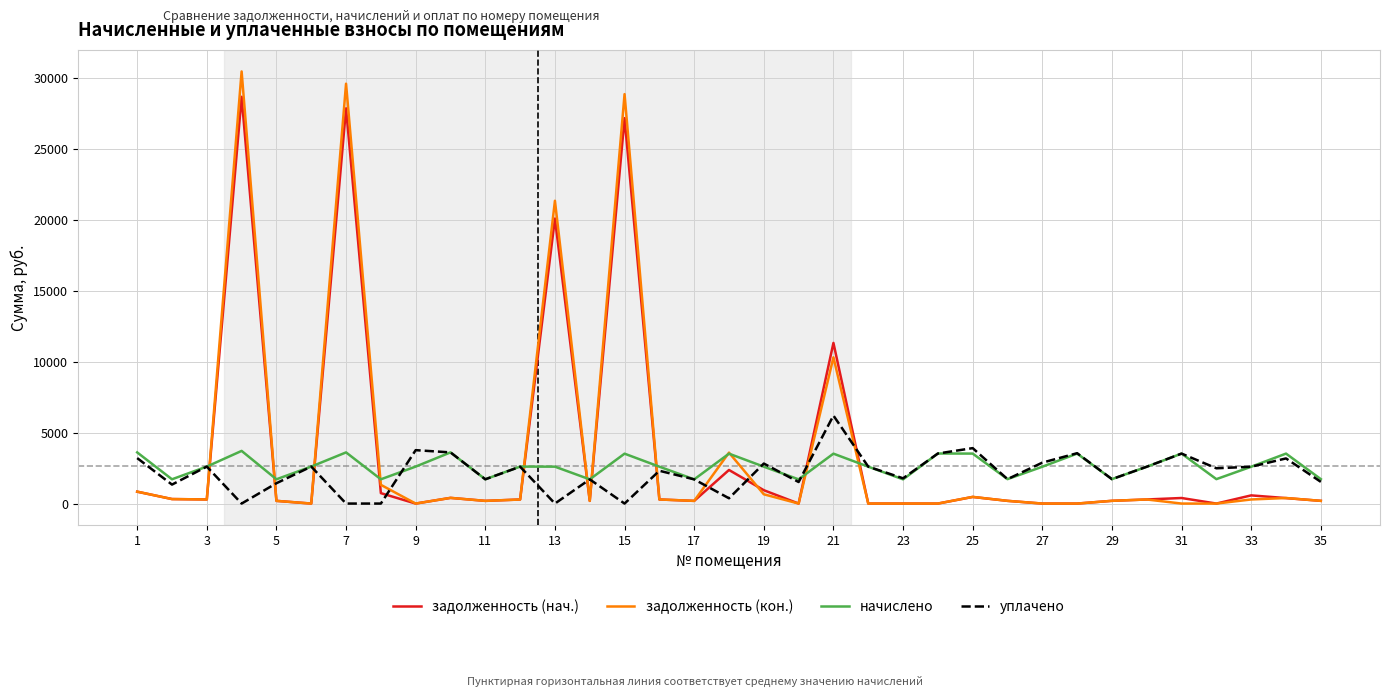

Which series ends up on top after the final intersection of уплачено and задолженность (кон.)?

уплачено